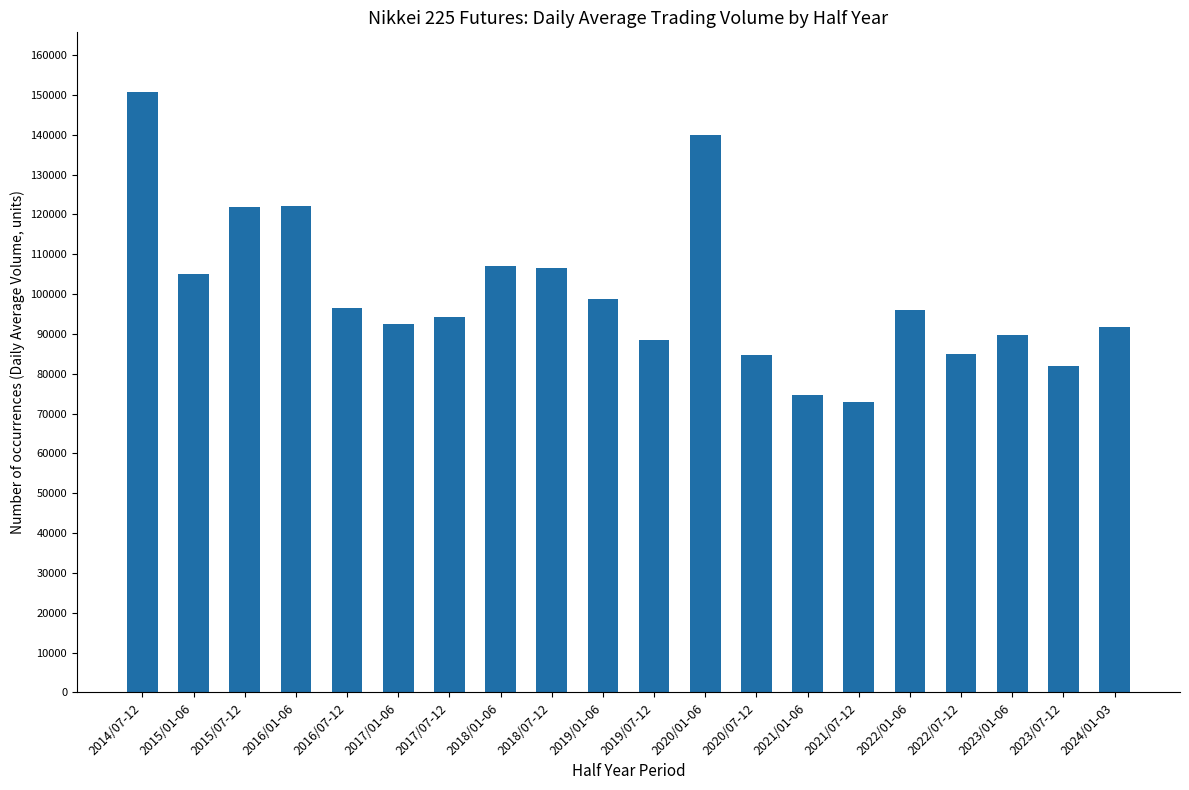

Read the value at 2021/07-12, to the nearest 50.

72850